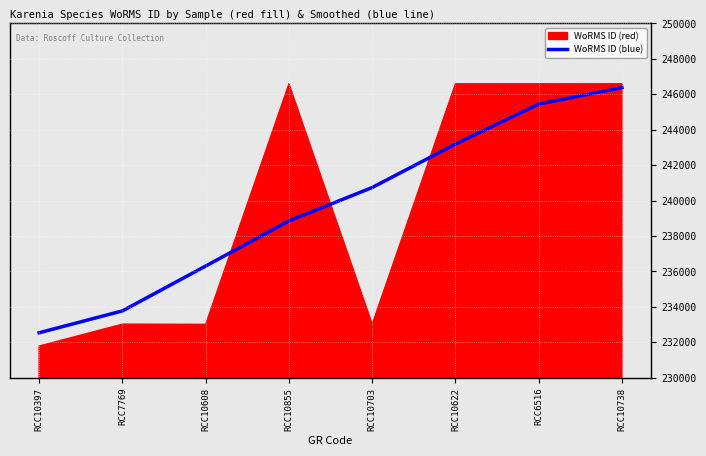

Where is WoRMS ID (blue) nearest to the value 239457?

RCC10855